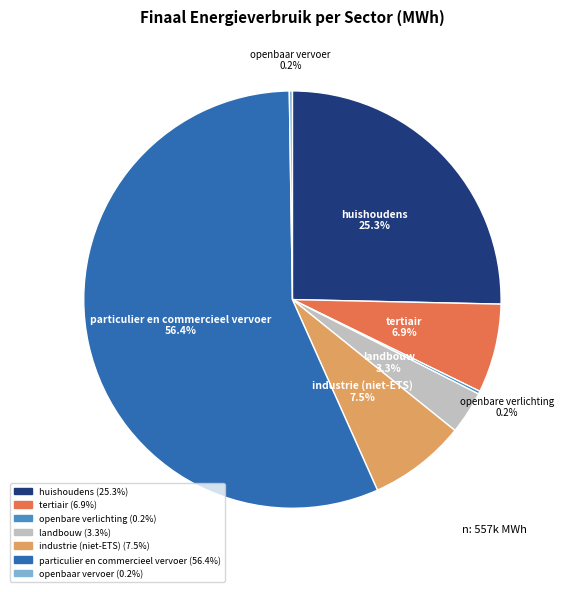

Does particulier en commercieel vervoer account for over 50% of the chart?

Yes